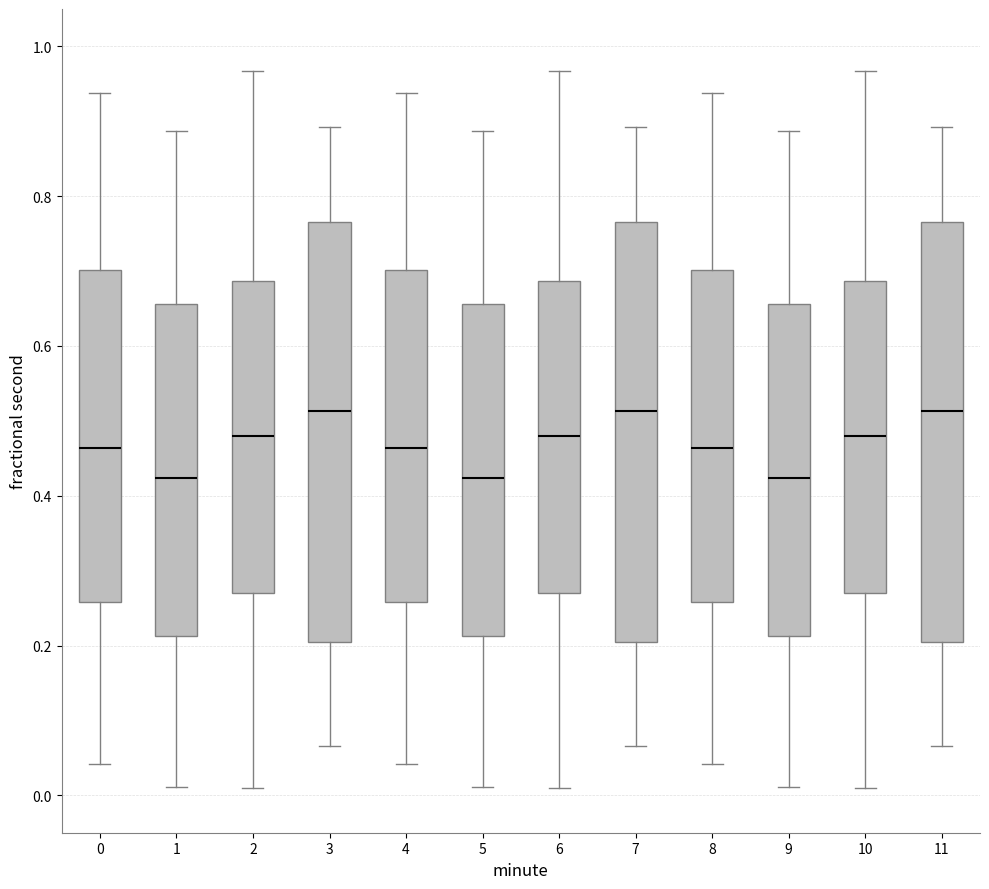

Reading left to right, transcribe this box plot: for each box, give where its median line is, the range the box spans, and where its two whiskers end, as read against the y-axis. The values are not printed on the chart, so give them approximately, as read against the axis.

0: median 0.46, box 0.26 to 0.70, whiskers 0.04 to 0.94
1: median 0.42, box 0.22 to 0.66, whiskers 0.02 to 0.88
2: median 0.48, box 0.26 to 0.68, whiskers 0.00 to 0.96
3: median 0.52, box 0.20 to 0.76, whiskers 0.06 to 0.90
4: median 0.46, box 0.26 to 0.70, whiskers 0.04 to 0.94
5: median 0.42, box 0.22 to 0.66, whiskers 0.02 to 0.88
6: median 0.48, box 0.26 to 0.68, whiskers 0.00 to 0.96
7: median 0.52, box 0.20 to 0.76, whiskers 0.06 to 0.90
8: median 0.46, box 0.26 to 0.70, whiskers 0.04 to 0.94
9: median 0.42, box 0.22 to 0.66, whiskers 0.02 to 0.88
10: median 0.48, box 0.26 to 0.68, whiskers 0.00 to 0.96
11: median 0.52, box 0.20 to 0.76, whiskers 0.06 to 0.90